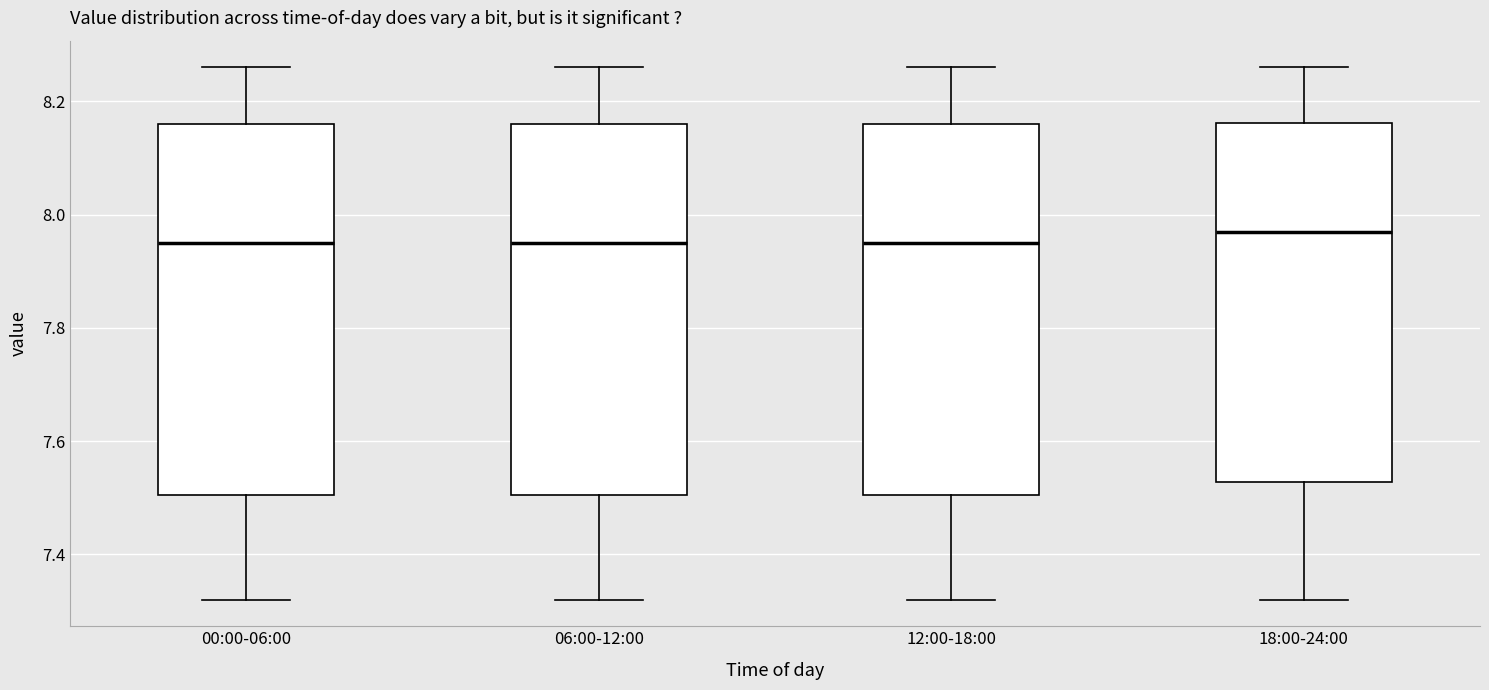

Reading left to right, read every box against the y-axis: the position of its median line, the range the box covers, and the ends of its whiskers. The values are not printed on the chart, so give them approximately, as read against the axis.

00:00-06:00: median 7.96, box 7.50 to 8.16, whiskers 7.32 to 8.26
06:00-12:00: median 7.96, box 7.50 to 8.16, whiskers 7.32 to 8.26
12:00-18:00: median 7.96, box 7.50 to 8.16, whiskers 7.32 to 8.26
18:00-24:00: median 7.98, box 7.52 to 8.16, whiskers 7.32 to 8.26